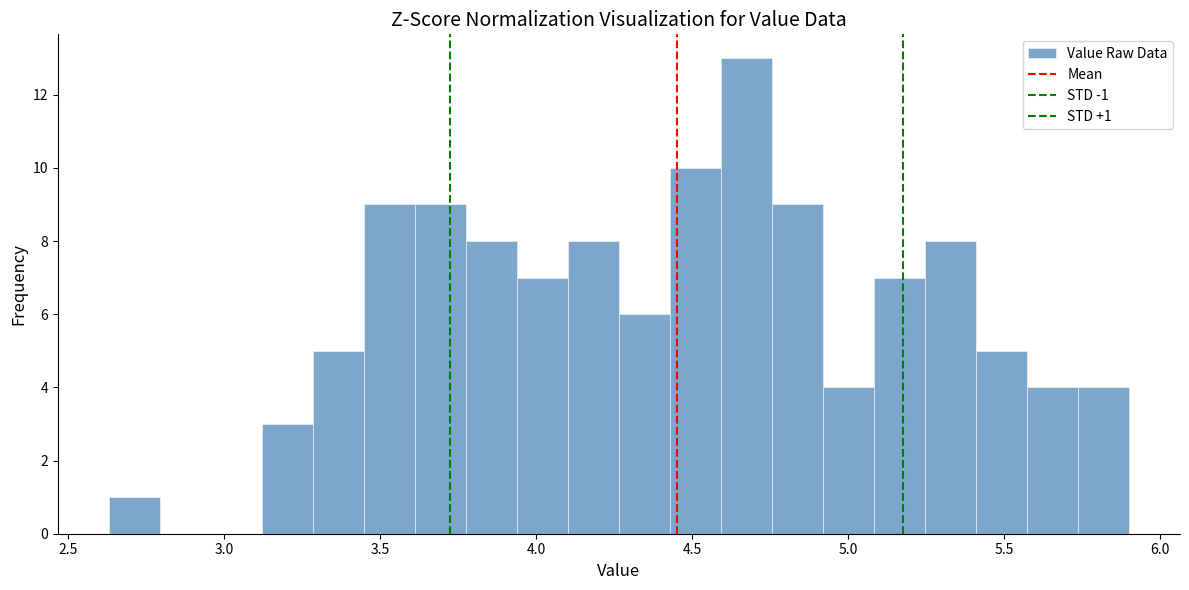

Around what value on the x-axis is the tallest bar? Give the approximate position of its centre, as read against the axis.

4.65